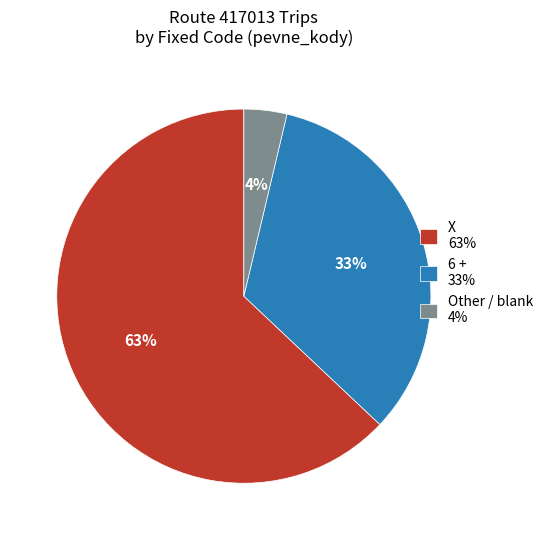

To the nearest percent, what portion does X represent?

63%